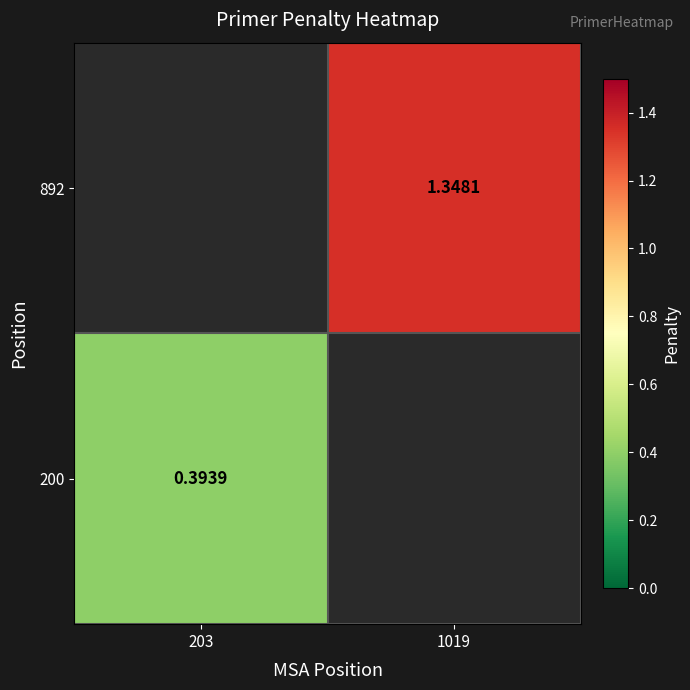

At which label does 200 reach its minimum?

203